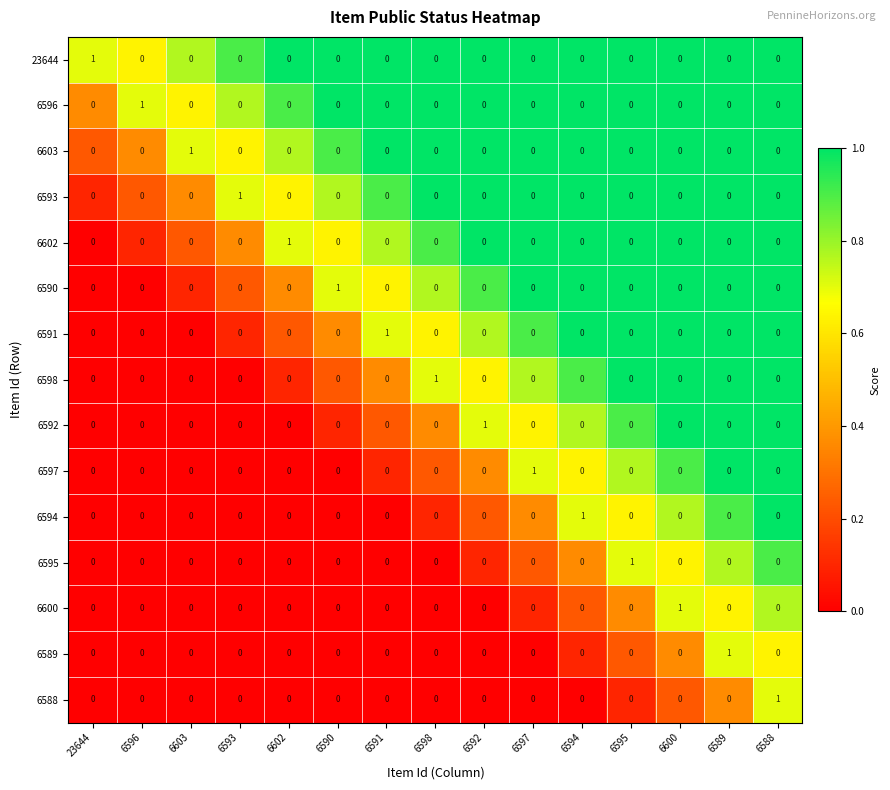

True or false: 6595 has a value of 1 at 23644.

False